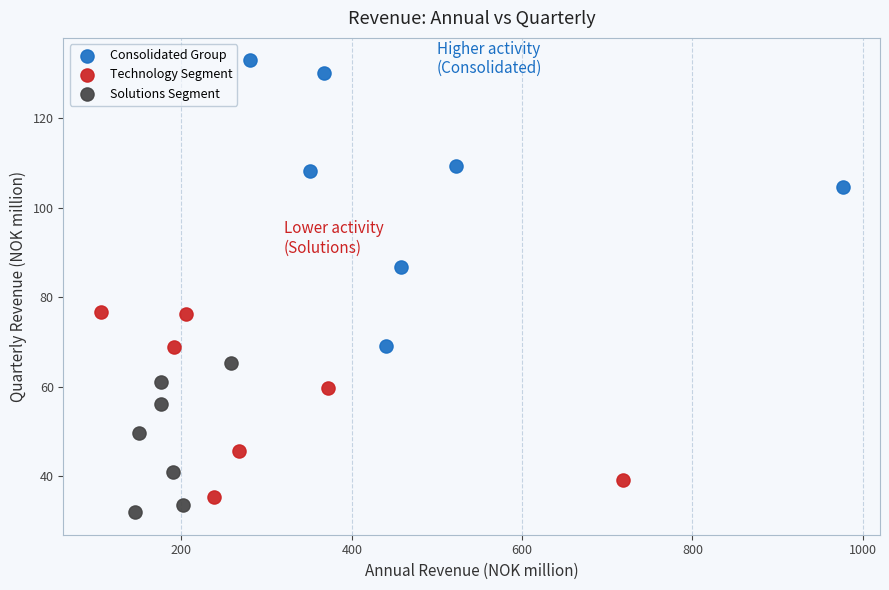

What are all the series names shown in the legend?

Consolidated Group, Technology Segment, Solutions Segment